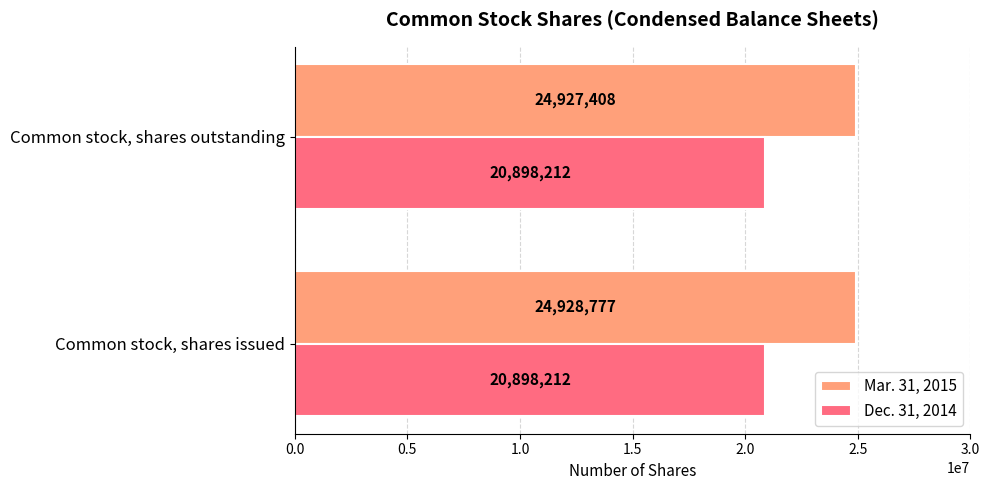

What is the approximate value of Dec. 31, 2014 at Common stock, shares outstanding?

20898212